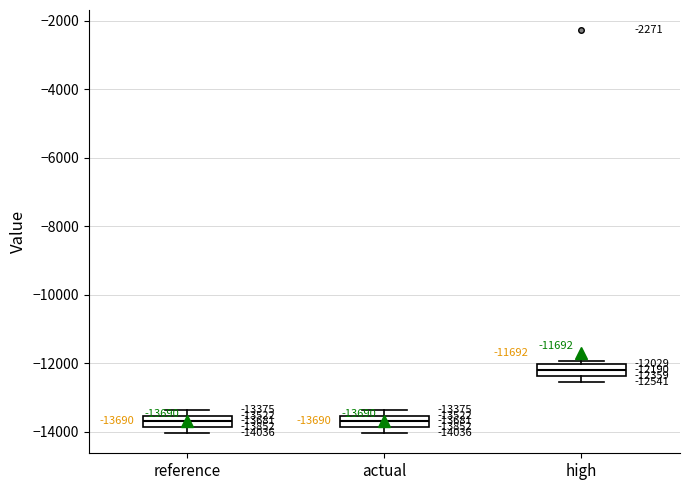

Which box has the highest median line?

high